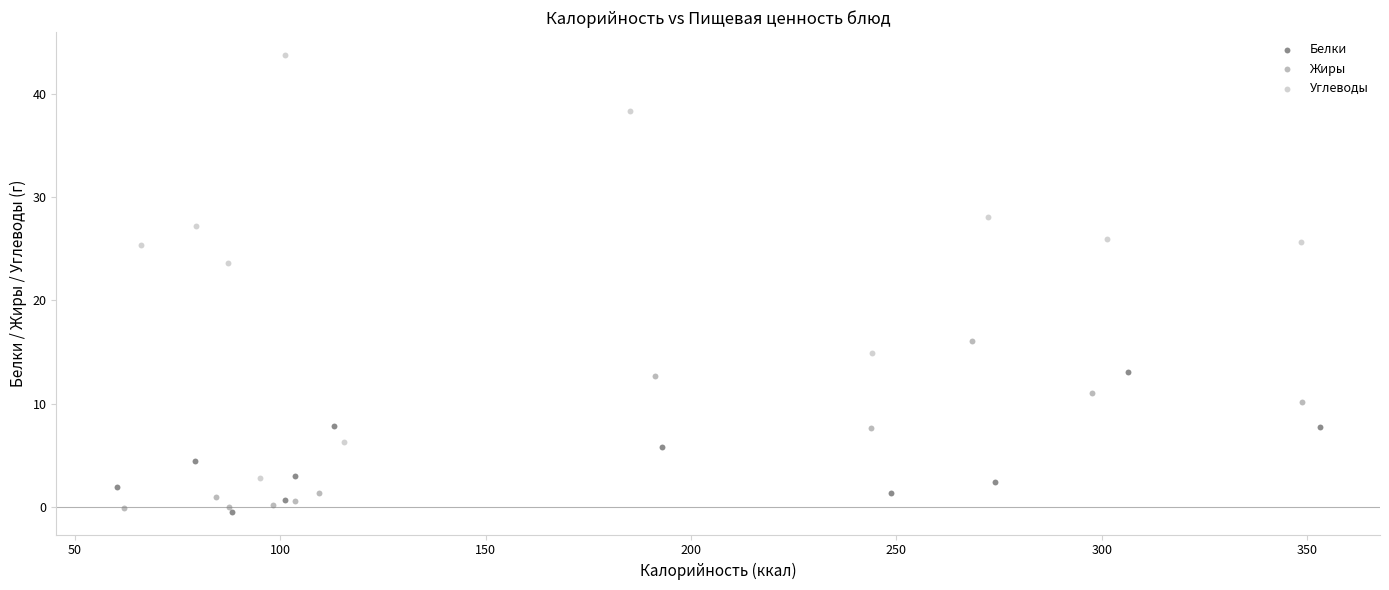

Which series has the largest Y range (max minus min)?

Углеводы